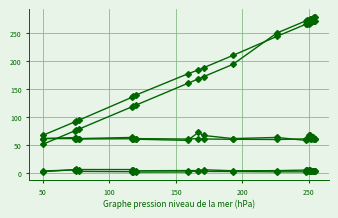

How many data points does each series have?

20